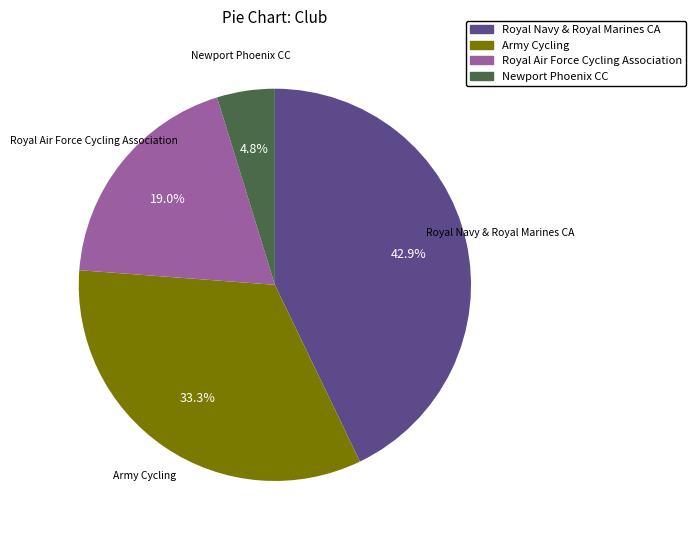

Between Royal Air Force Cycling Association and Newport Phoenix CC, which is larger?

Royal Air Force Cycling Association